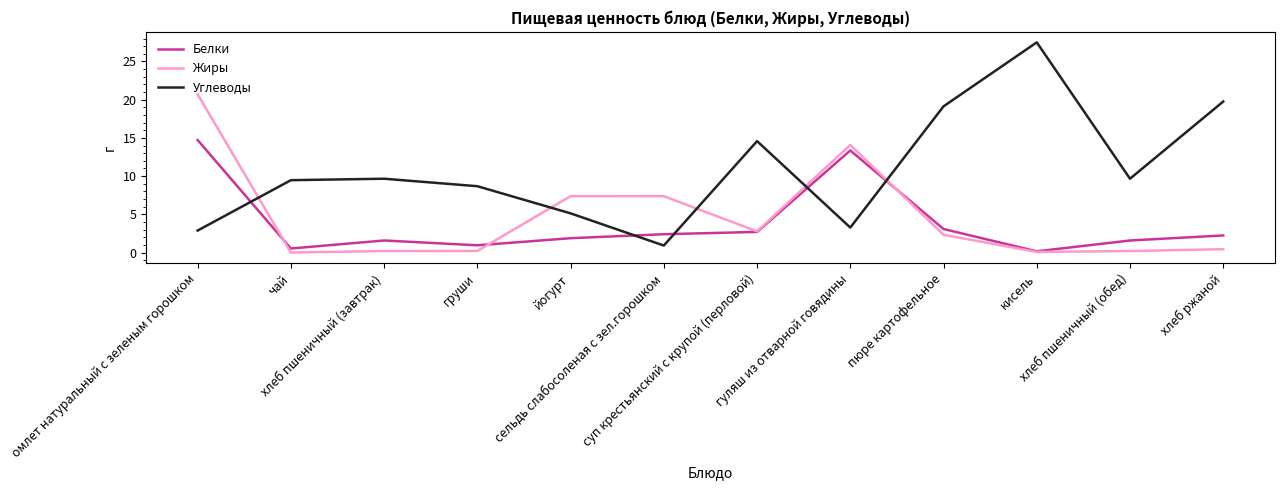

Where is the first local minimum for Углеводы?

сельдь слабосоленая с зел.горошком